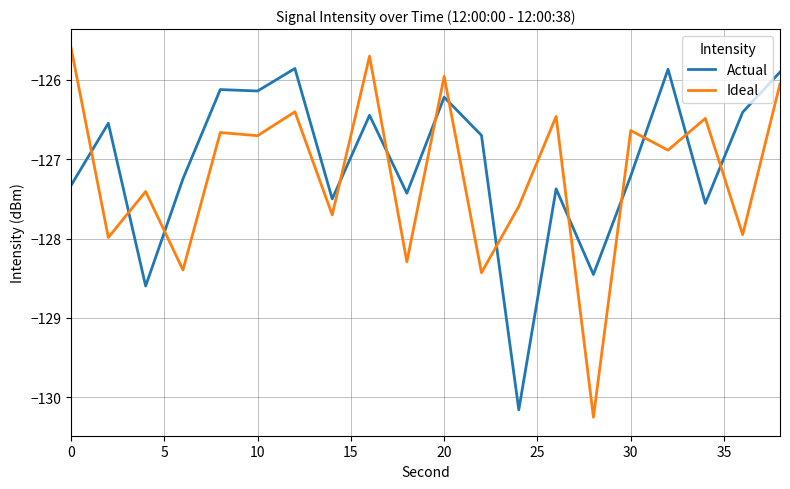

Rank the series by their maximum value, from highest to lowest.

Ideal, Actual